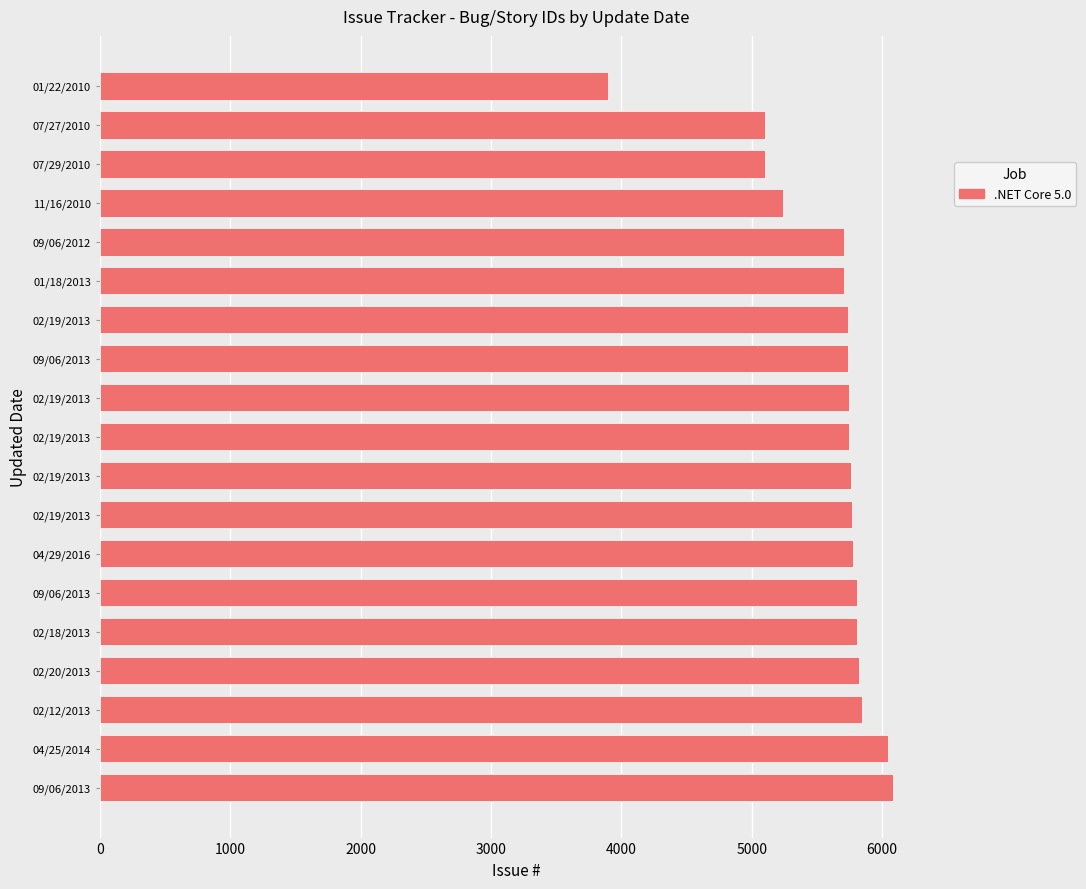

Which label corresponds to the smallest value in the chart?

01/22/2010